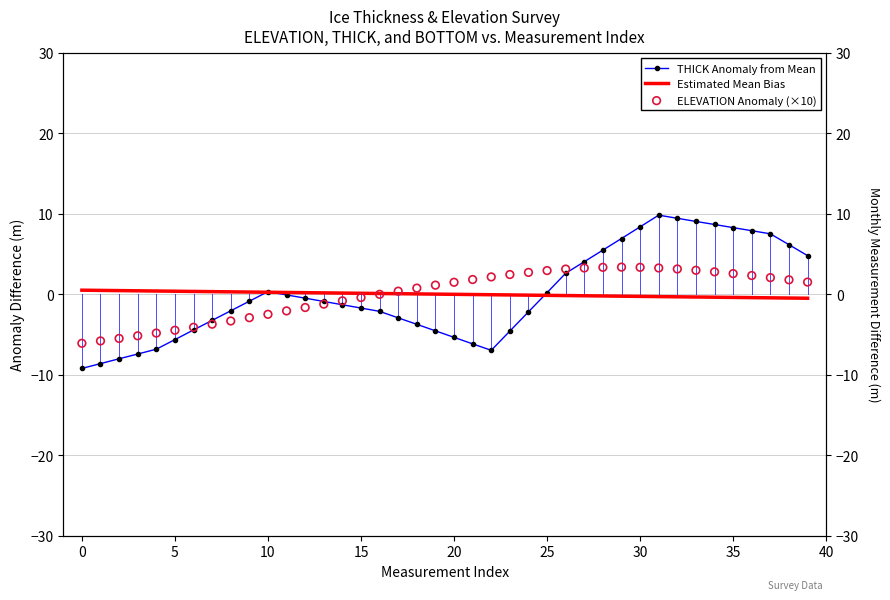

At how many categories does at least one series exceed 9?

3